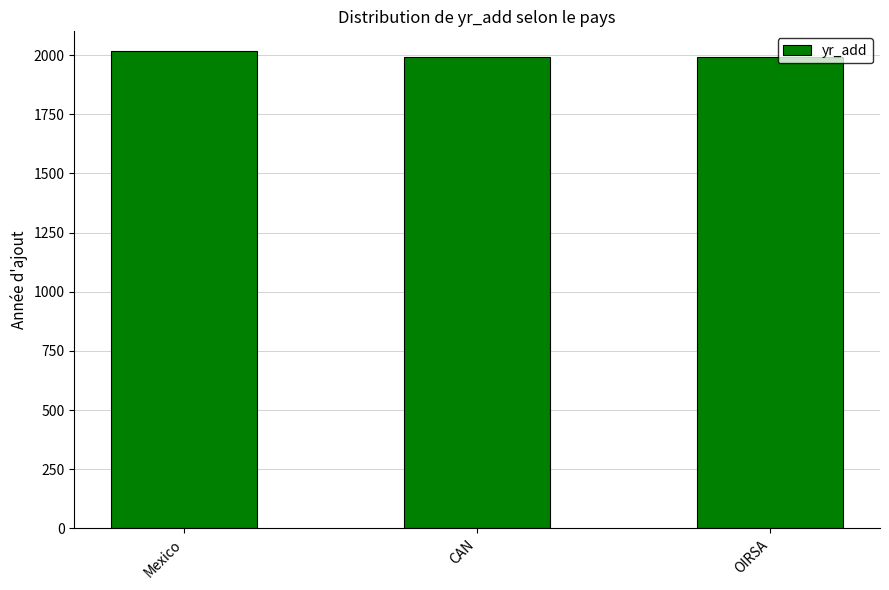

Are the bars grouped side by side (vs. stacked)?

No